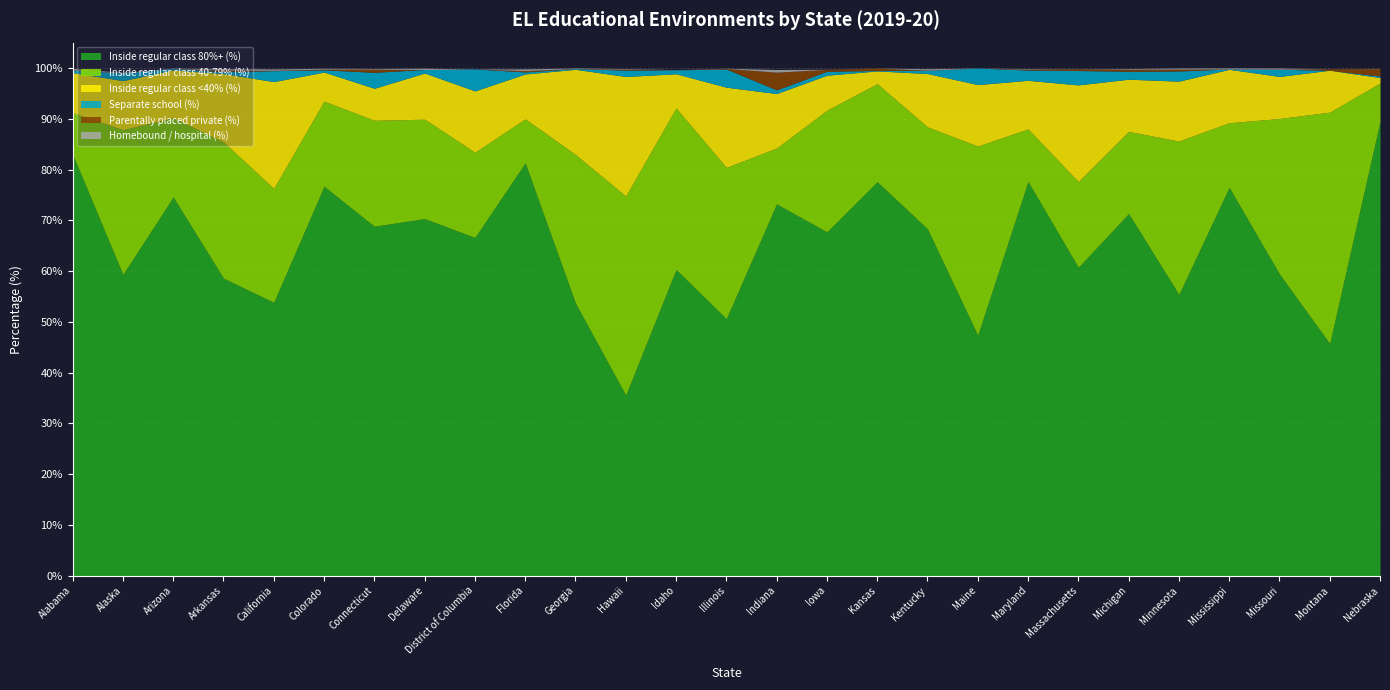

True or false: Inside regular class 80%+ (%) has a value of 66.6 at District of Columbia.

True